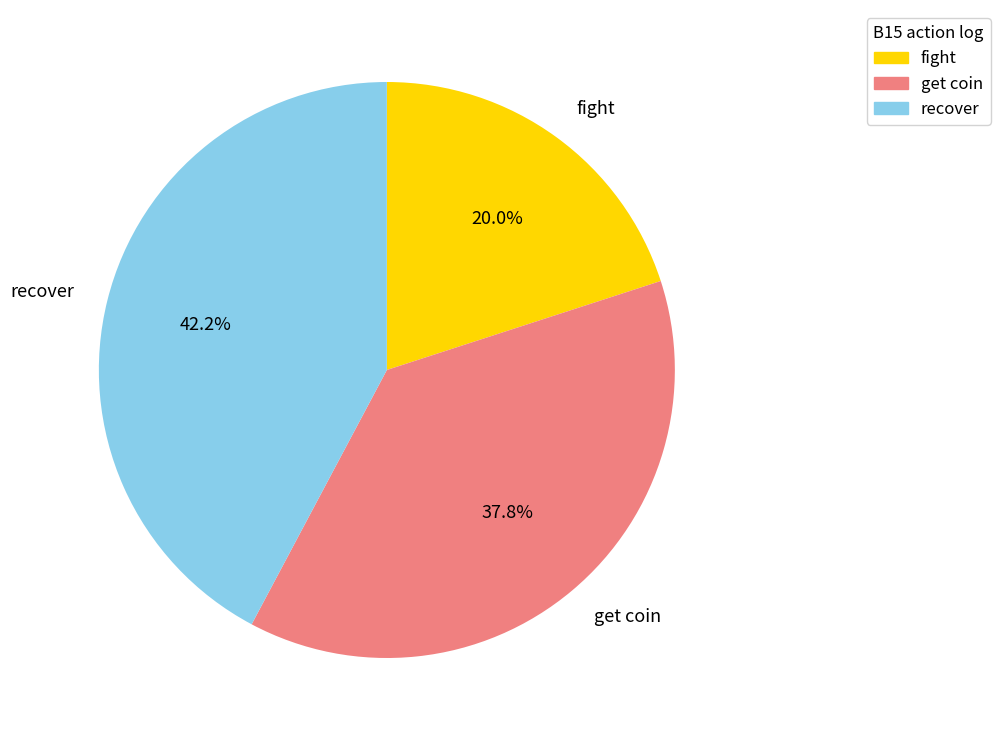

Does any single category account for the majority?

No